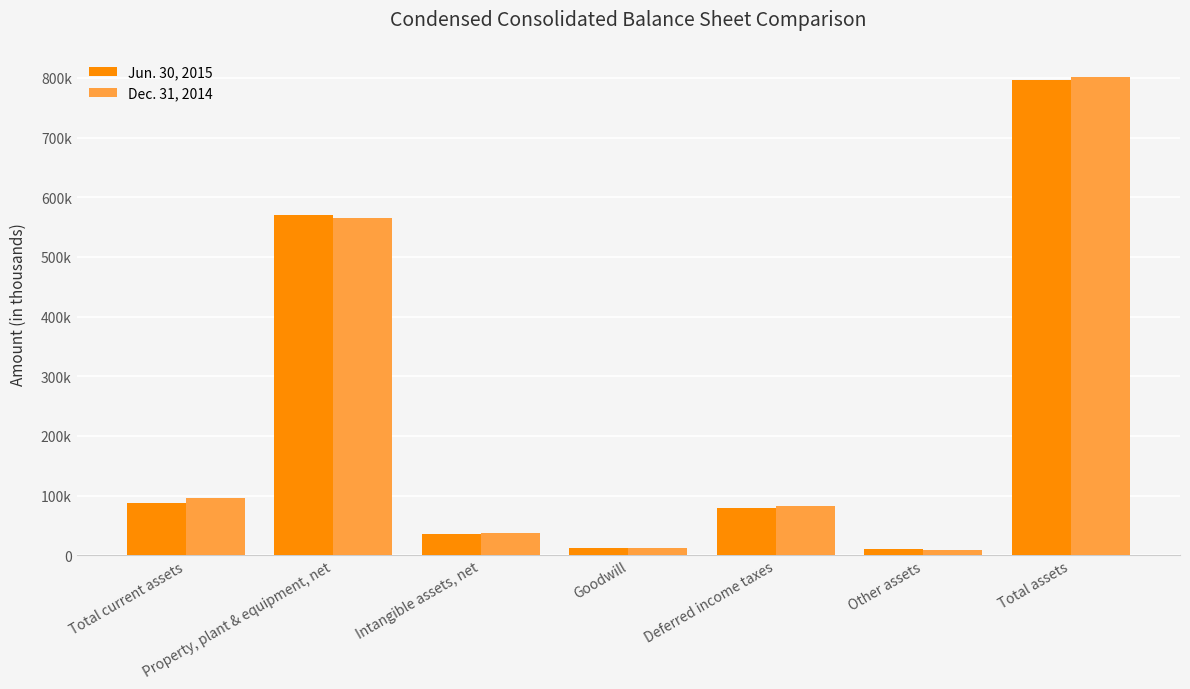

Reading left to right, transcribe all the data shown in this chart.

Jun. 30, 2015: 87536	570667	36079	12104	79213	10513	796112
Dec. 31, 2014: 95803	565956	37328	12104	81626	9151	801968